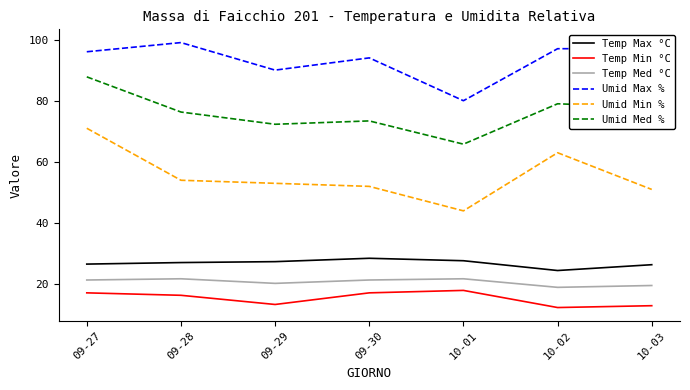

Does the chart display data point markers on the line(s)?

No